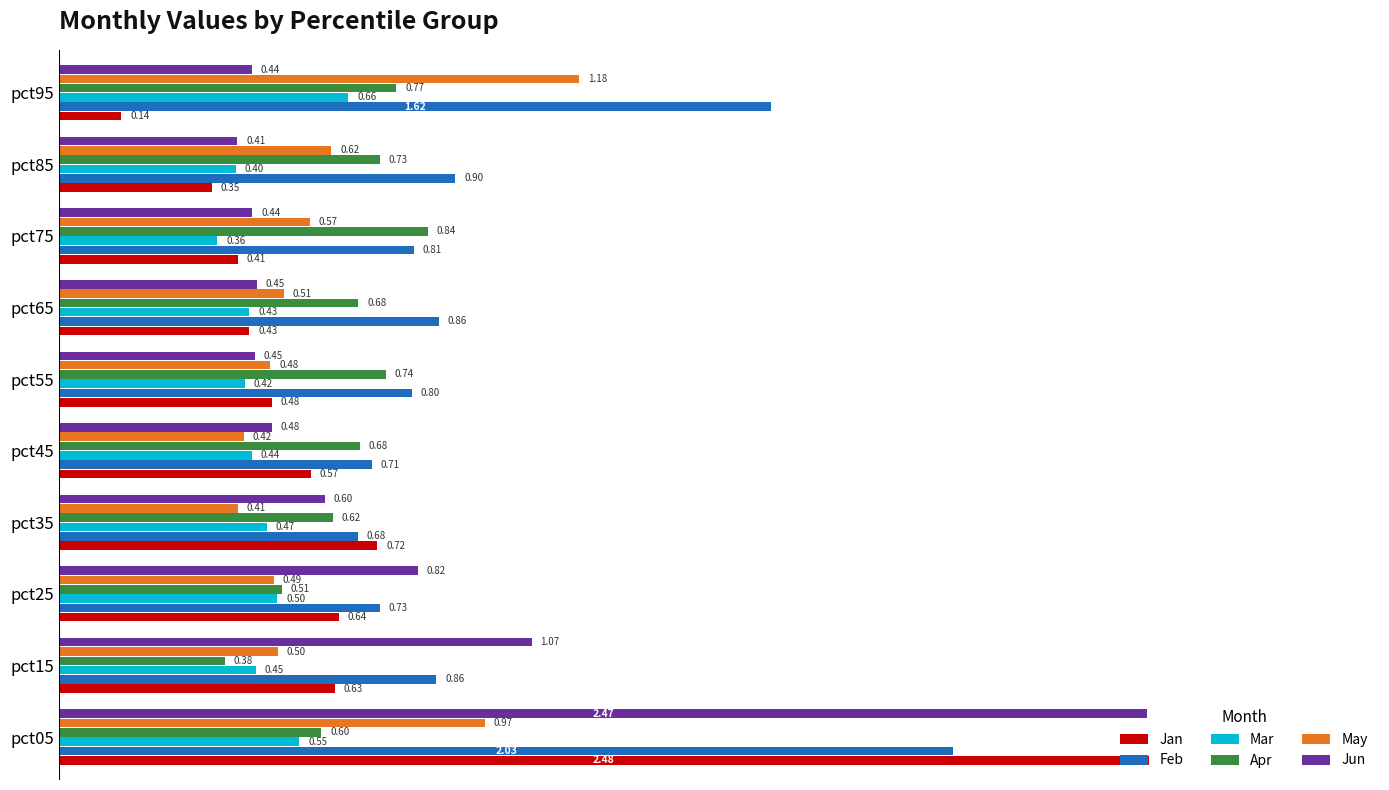

List the series in order of their peak value, lowest first.

Mar, Apr, May, Feb, Jun, Jan